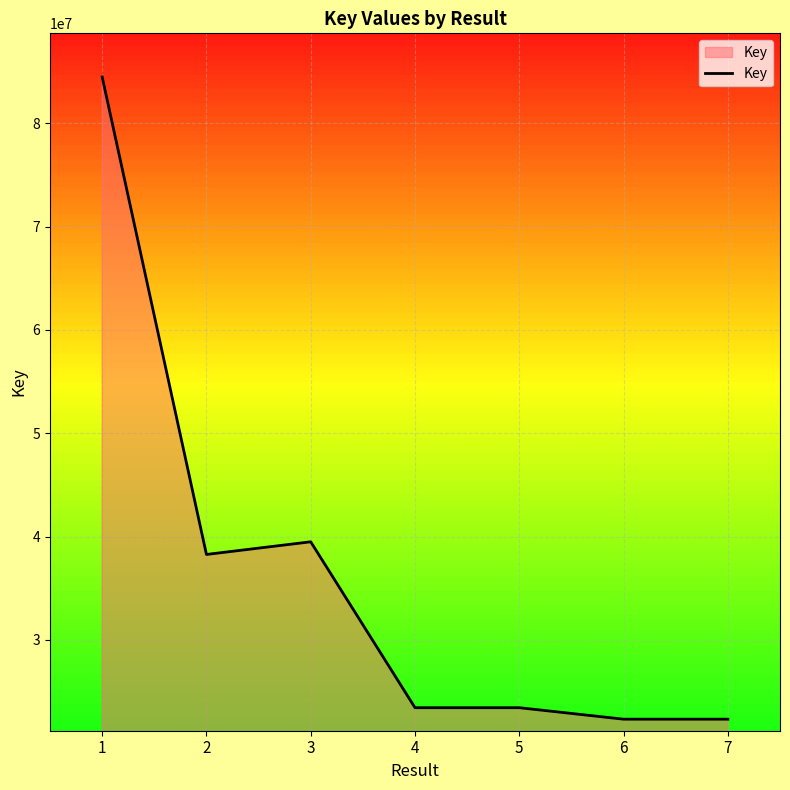

What is the average value?

36254912